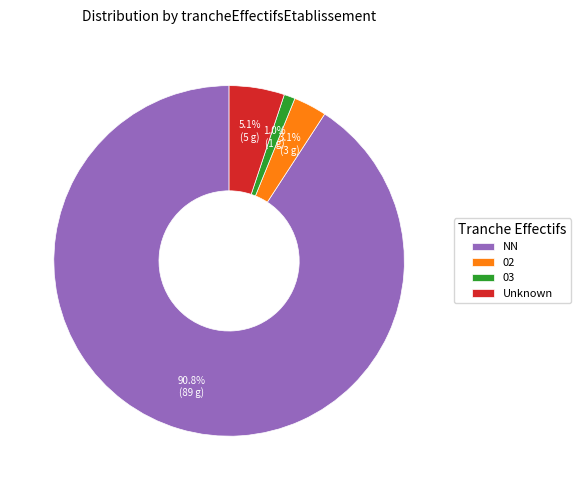

Which category has the smallest portion of the pie?

03